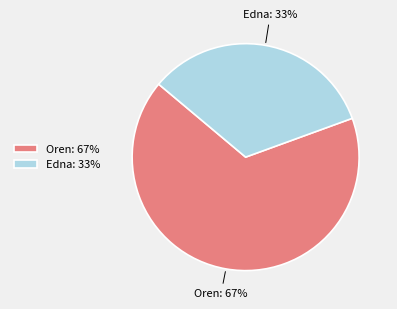

To the nearest percent, what is the average slice percentage?

50%